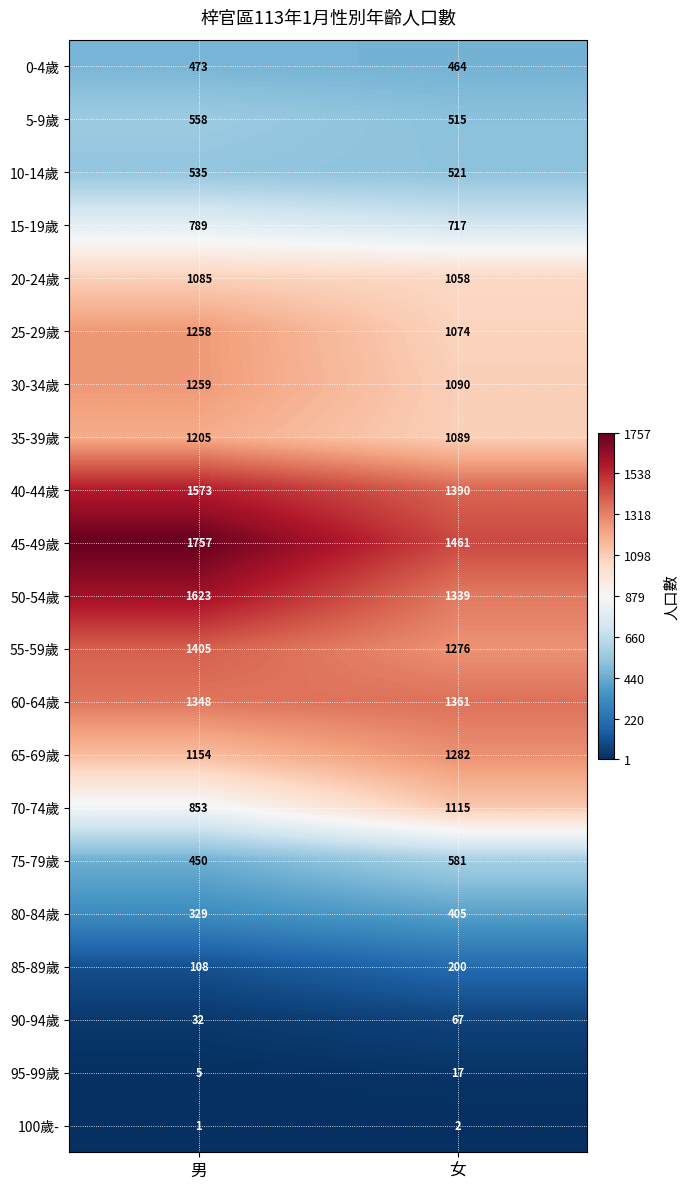

Which series has the widest spread of values?

45-49歲